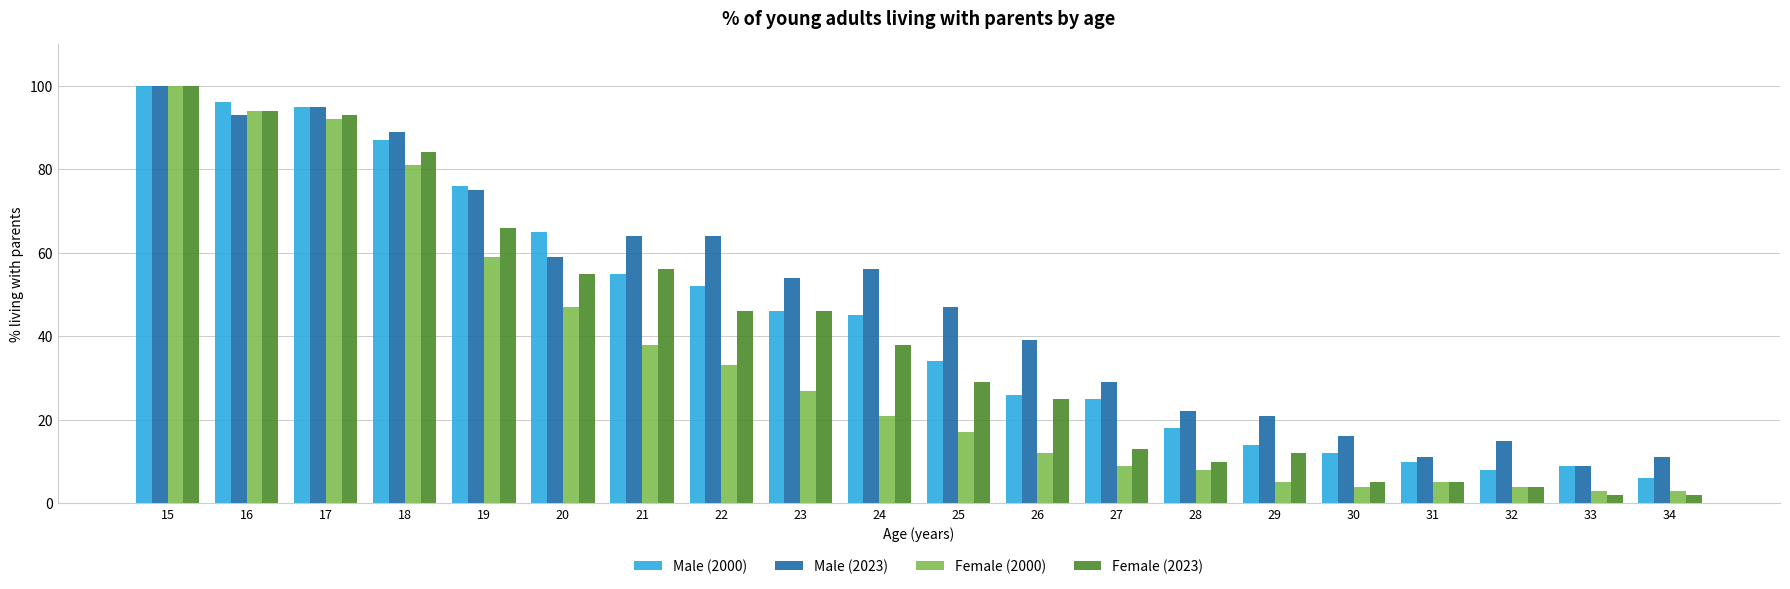

Which series has the largest total across all categories?

Male (2023)